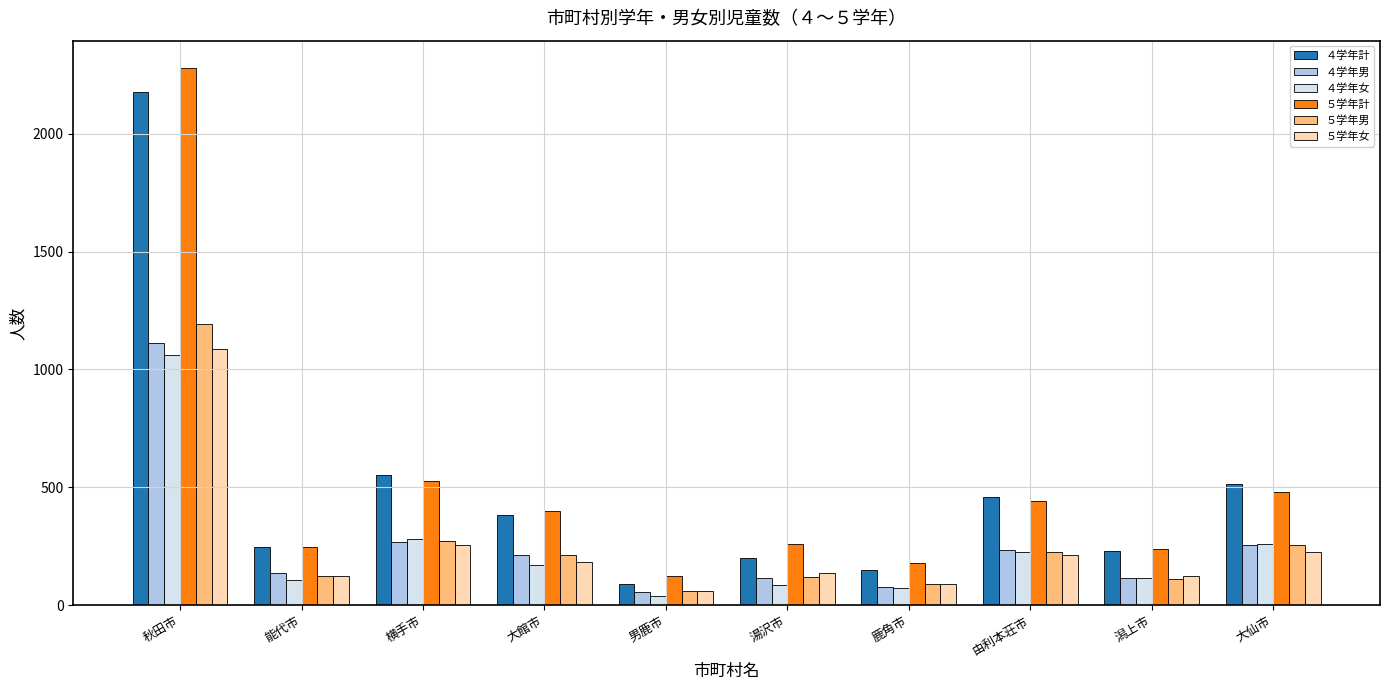

At which category is the sum across all series the highest?

秋田市